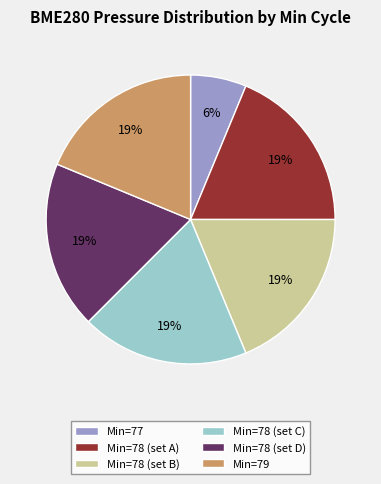

Which has a higher value, Min=79 or Min=77?

Min=79